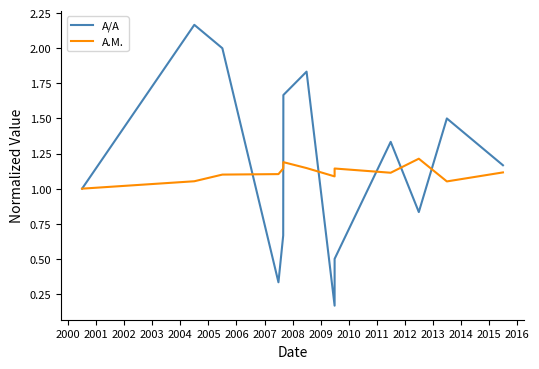

Which has a higher value, 2002 or 2000?

2000